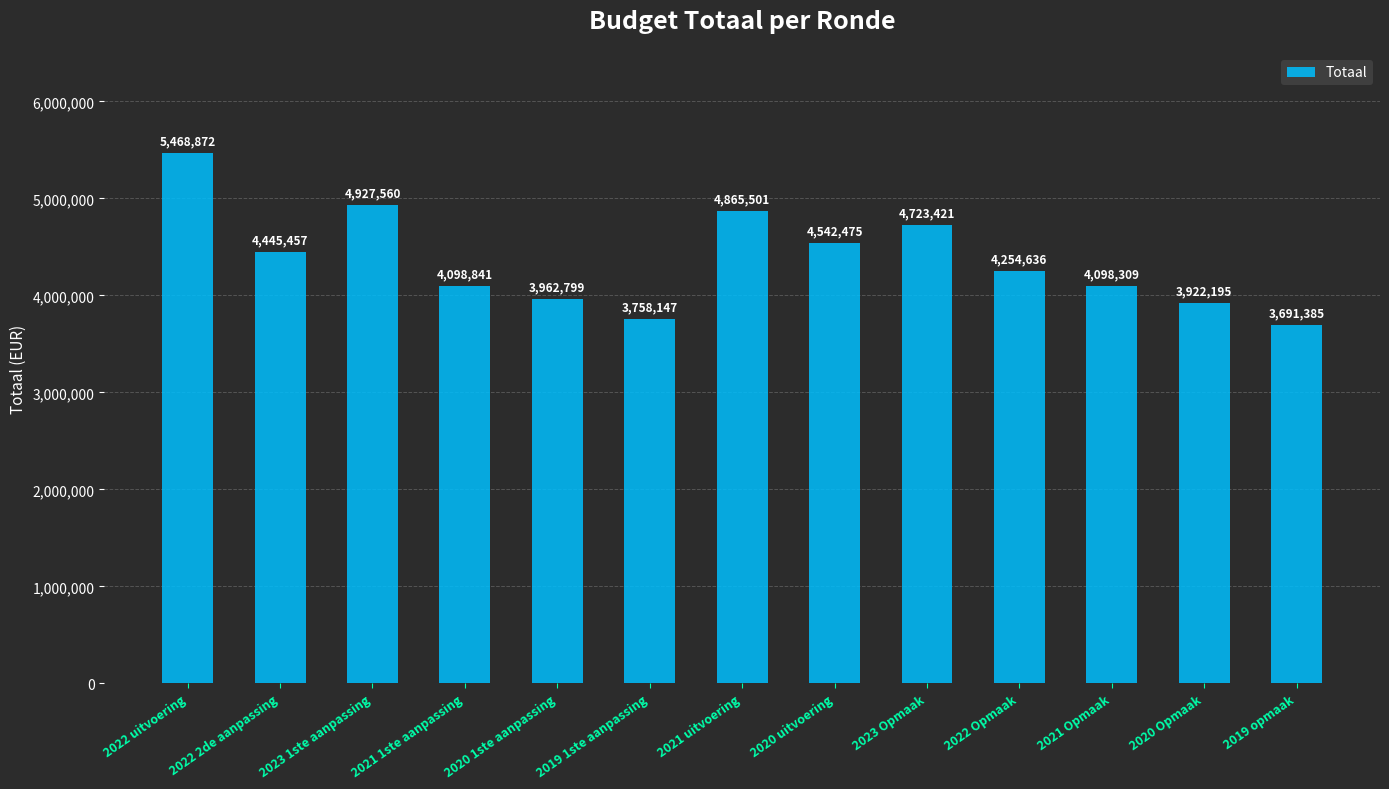

Approximately how many times larger is the value at 2022 uitvoering compared to 2019 1ste aanpassing?

1.5